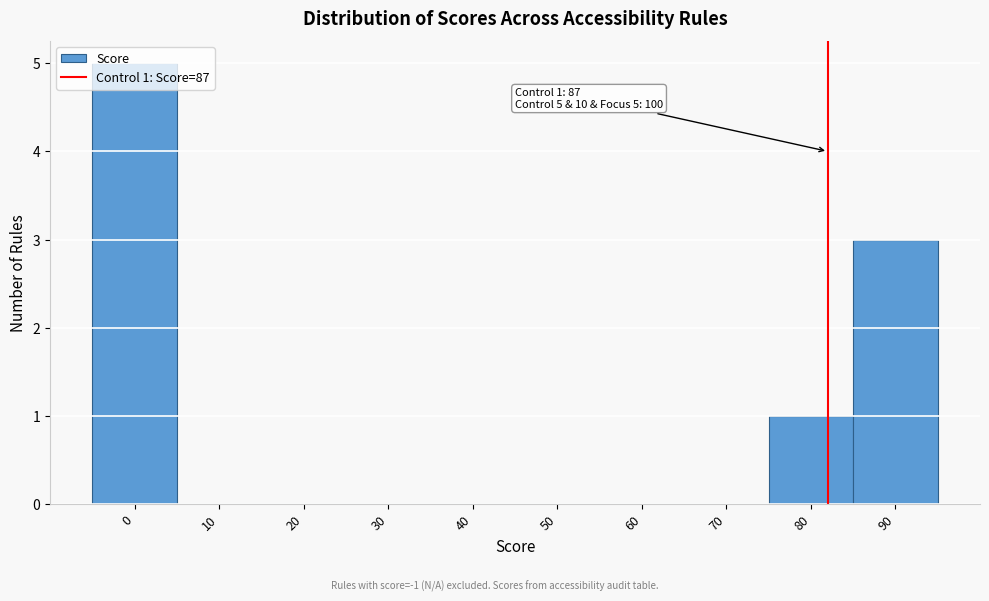

True or false: the data shows 1 at 80.

True